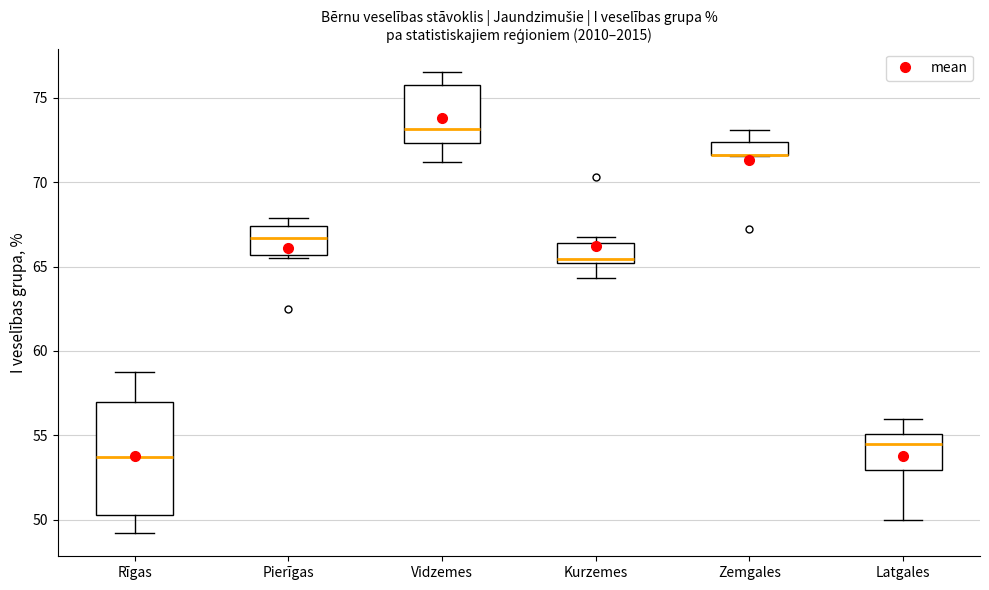

Comparing the boxes themselves (not the whiskers), which one is the tallest?

Rīgas